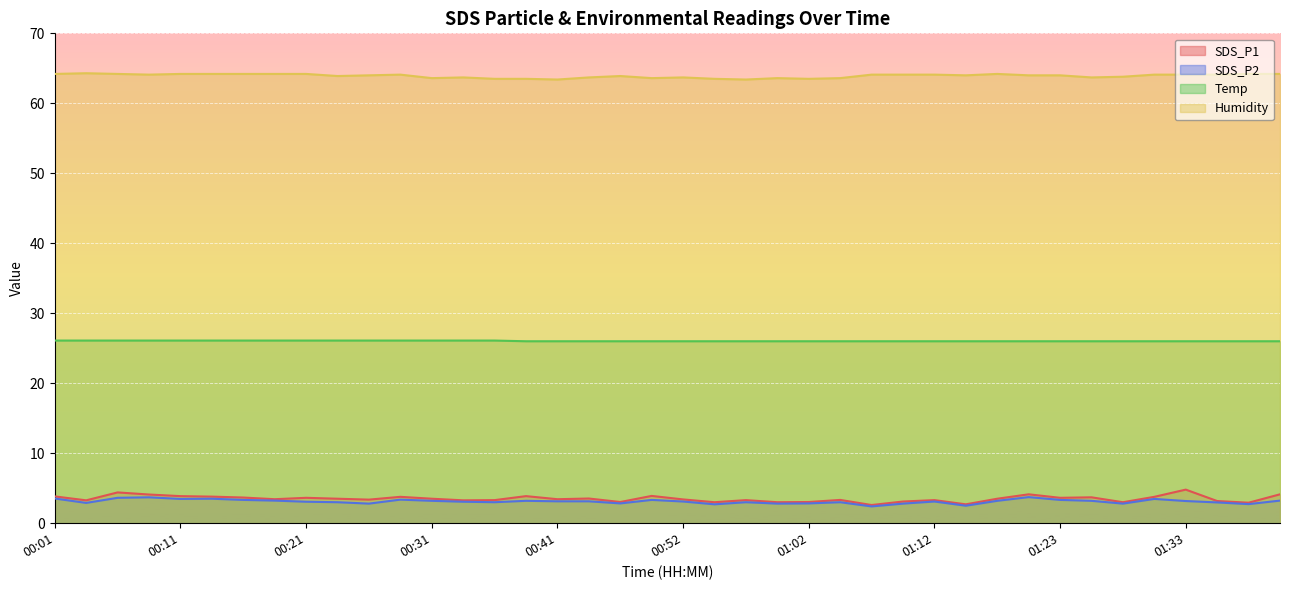

Is it true that Temp equals 9.7 at 00:26?

False